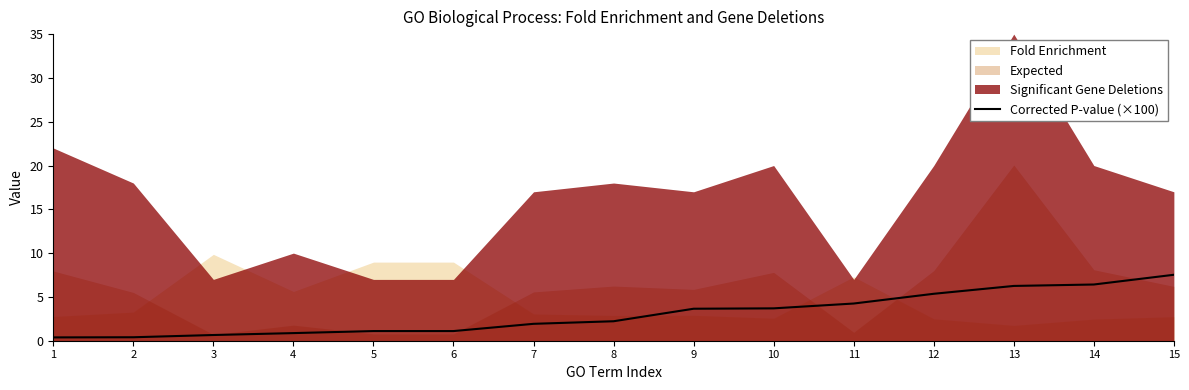

What is the smallest value displayed?

0.4